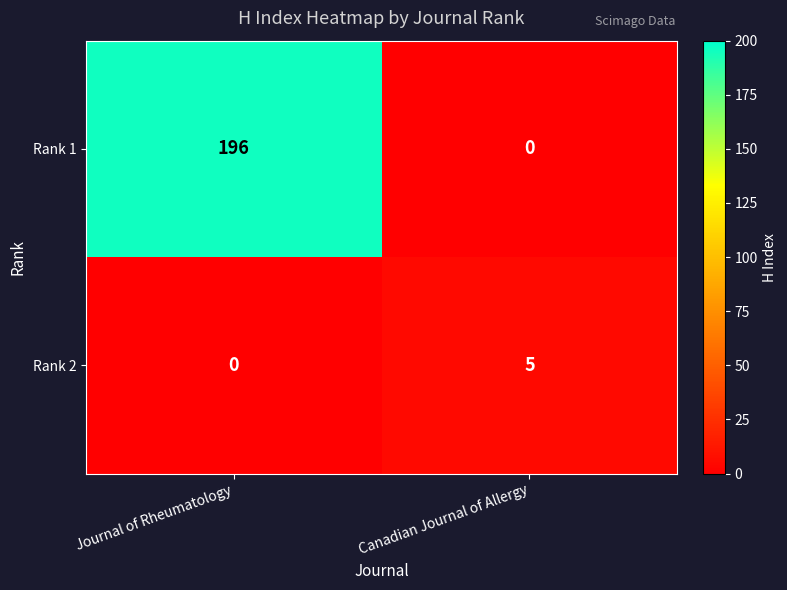

The Rank 1 series shows 87 at Canadian Journal of Allergy. True or false?

False